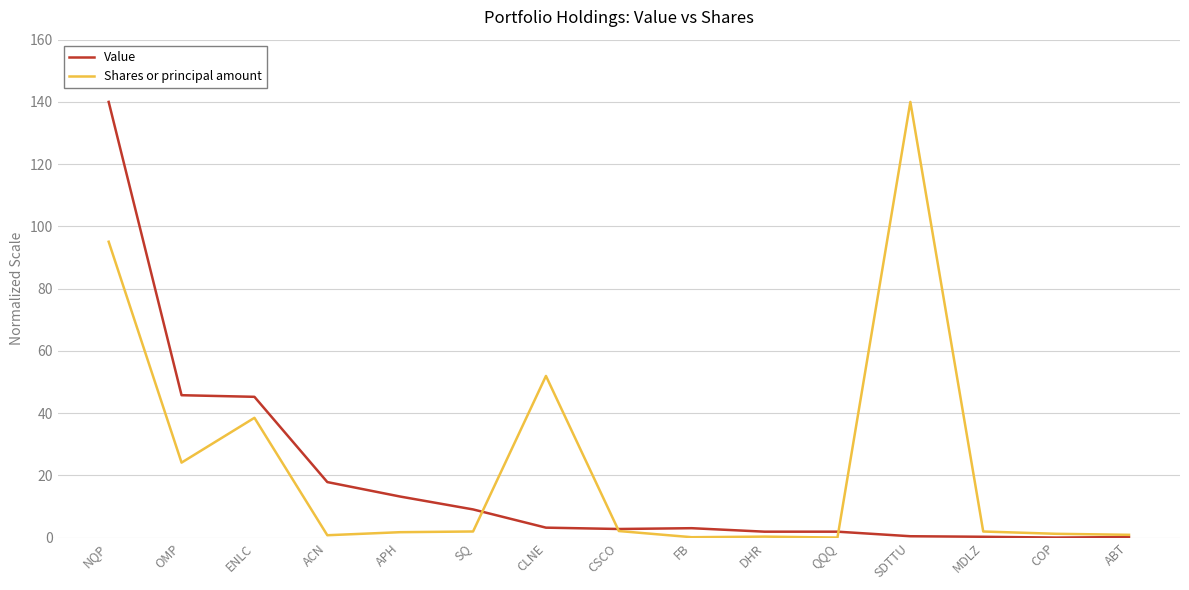

At which label does Shares or principal amount first exceed 1?

NQP